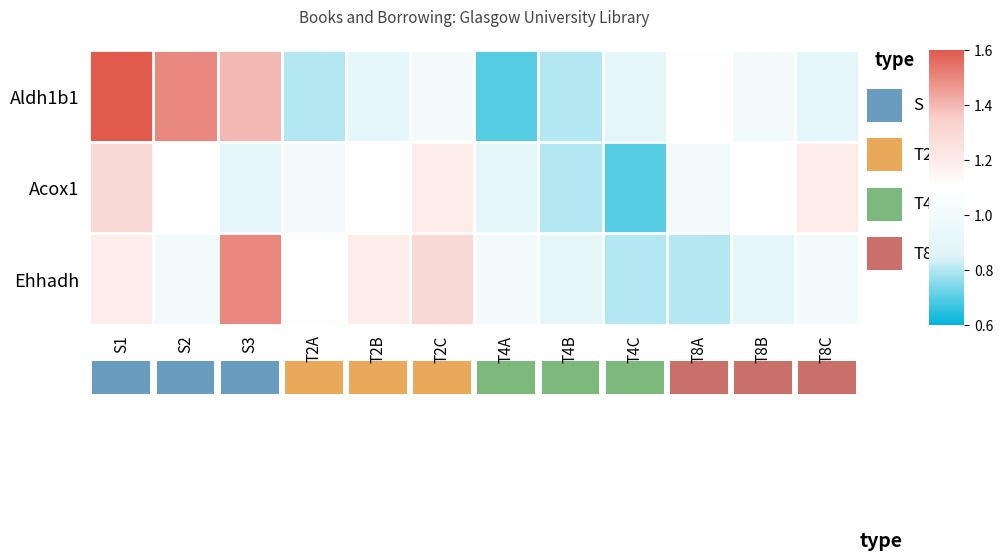

At which category is the sum across all series the highest?

S1